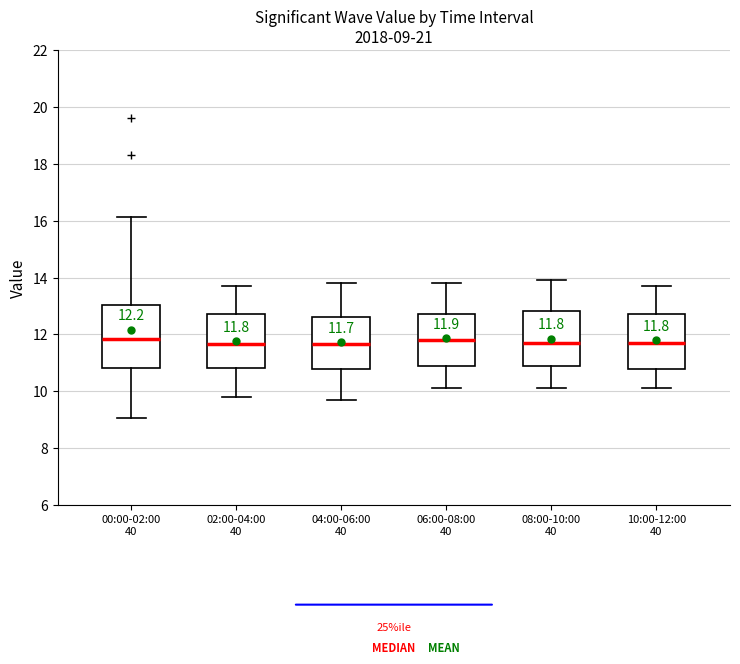

Comparing the boxes themselves (not the whiskers), which one is the tallest?

00:00-02:00 40